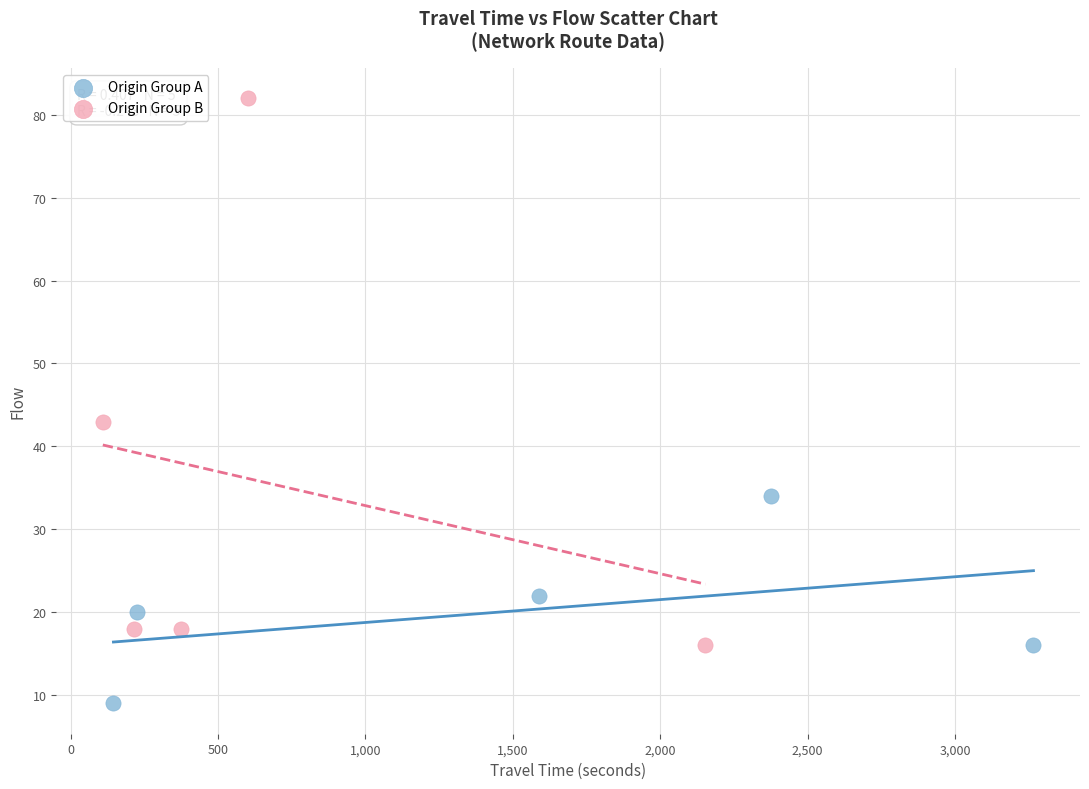

Which series contains the lowest Y value?

Origin Group A